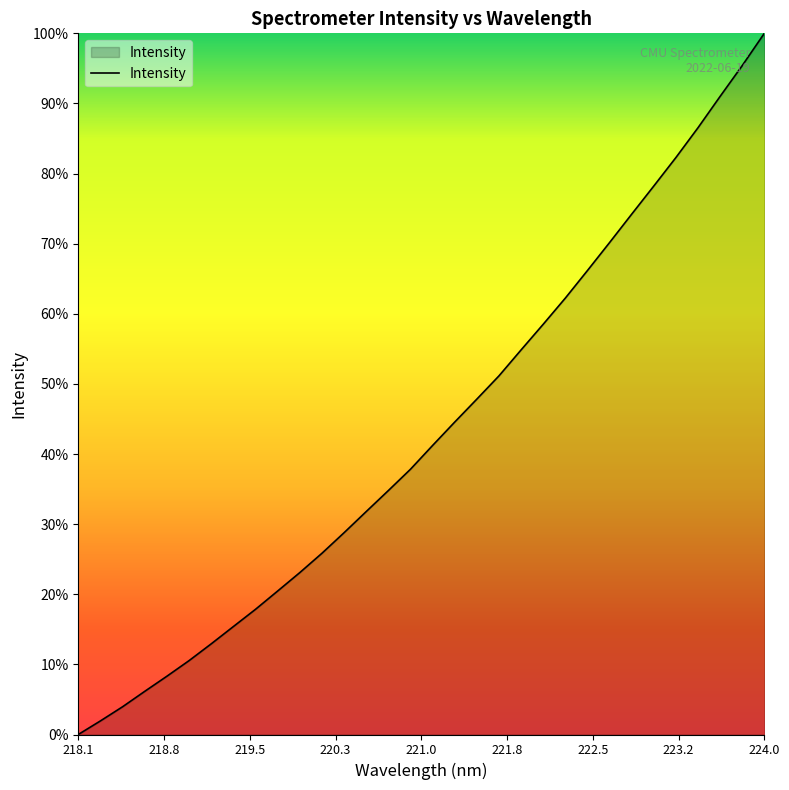

Does the chart display data point markers on the line(s)?

No